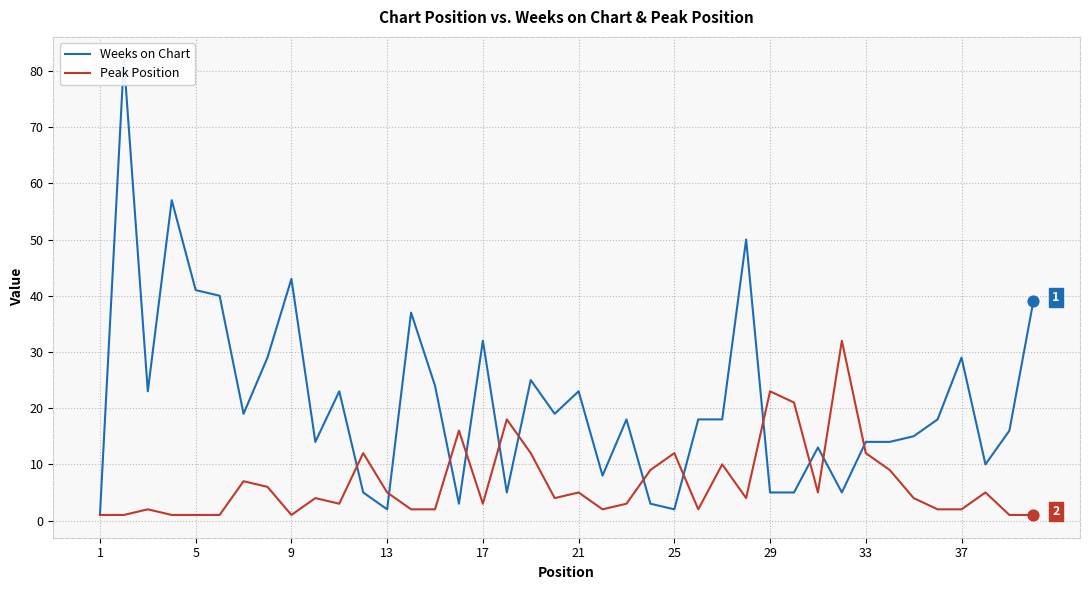

Which series contains the lowest Y value?

Weeks on Chart